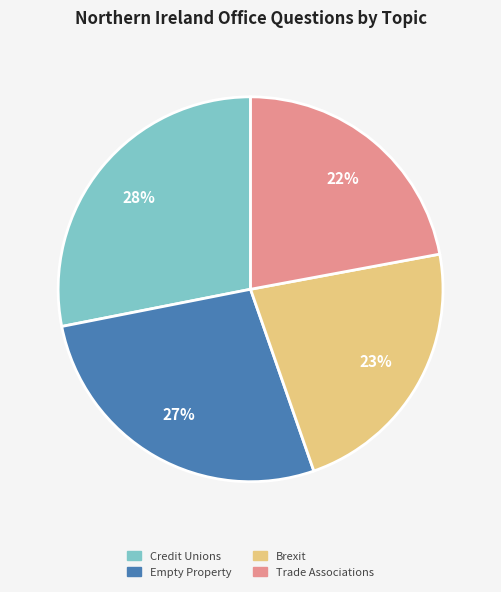

To the nearest percent, what is the difference between the largest and smallest slice percentages?

6%